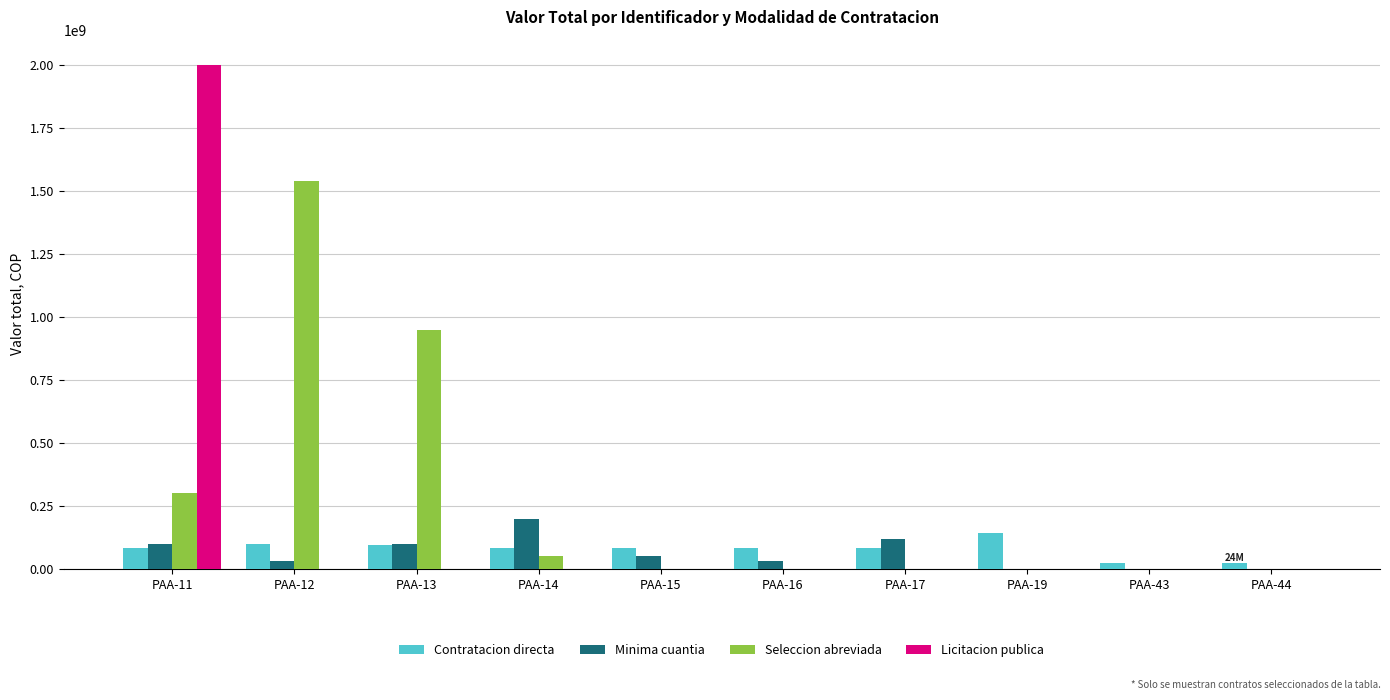

True or false: Licitacion publica has a value of 0 at PAA-17.

True